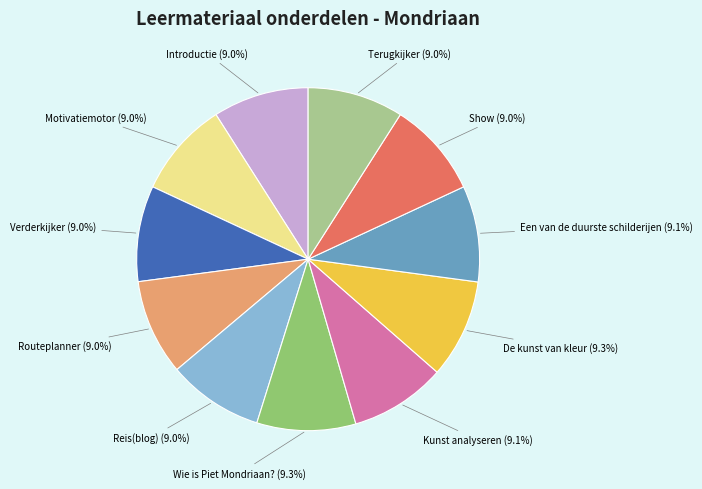

What portion of the pie excludes Motivatiemotor?

91.0%